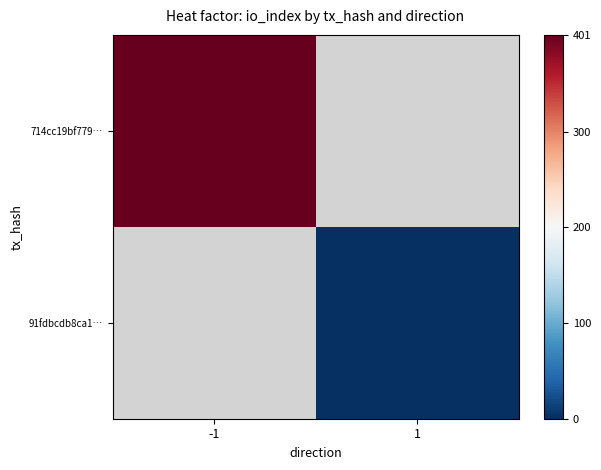

Count the number of categories in the chart.

2